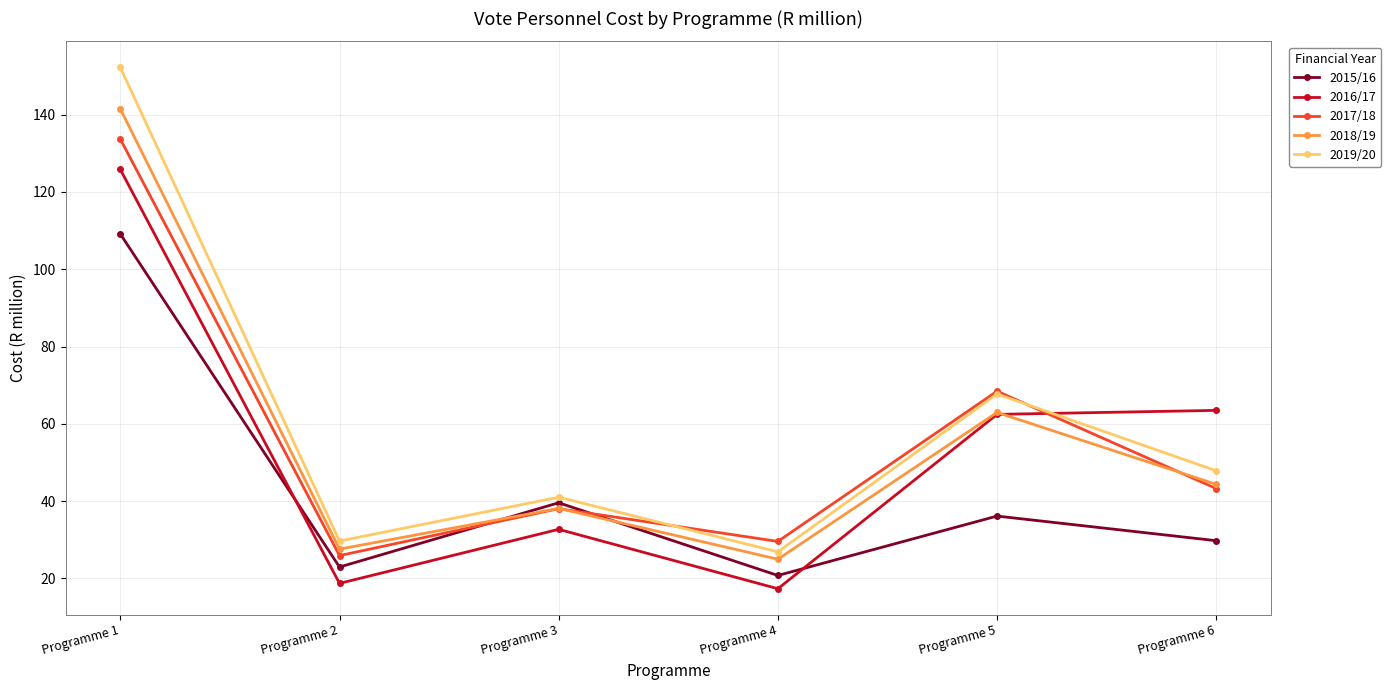

At which category does 2015/16 reach its first local peak?

Programme 3